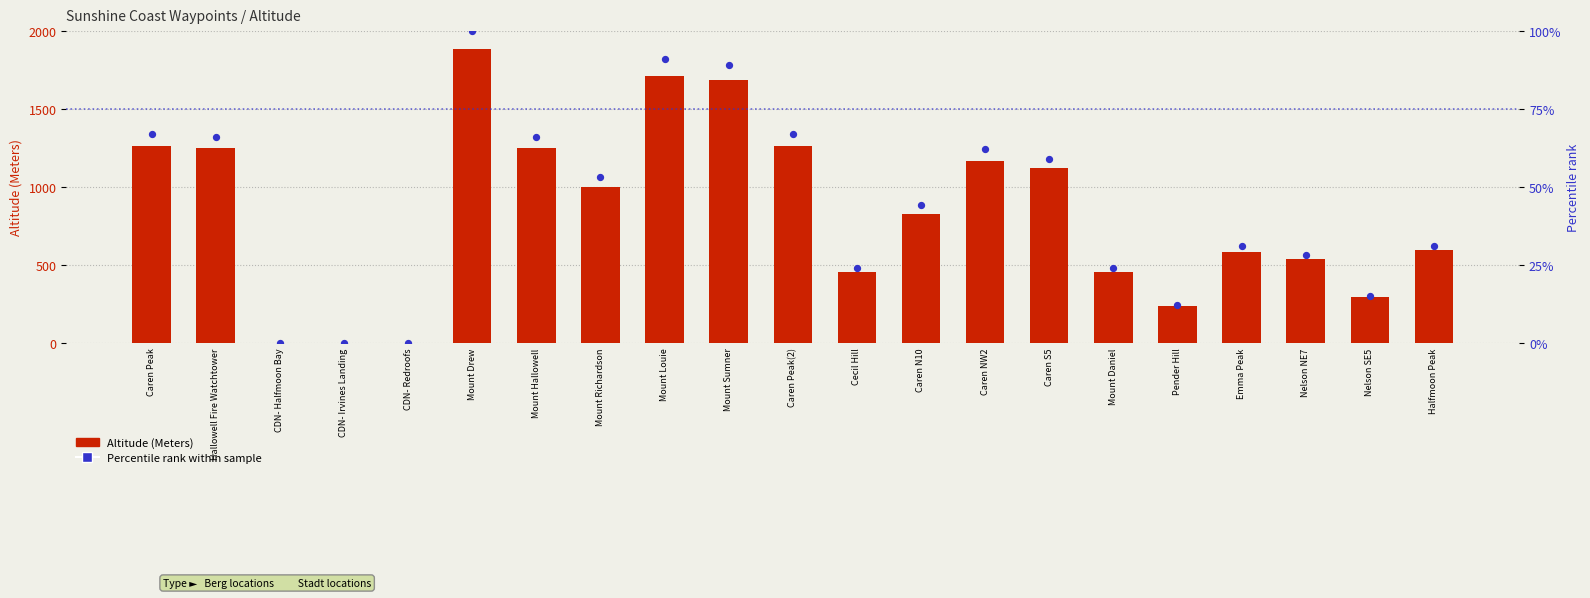

Is the value of Altitude (Meters) at Caren Peak(2) greater than the value of Percentile rank within sample at CDN- Halfmoon Bay?

Yes